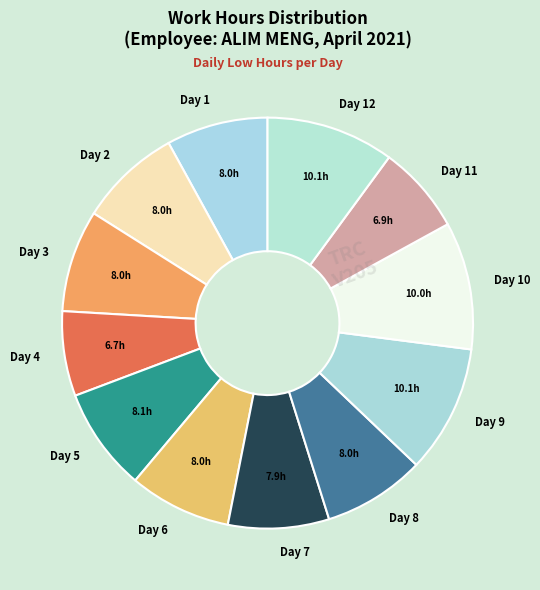

Do Day 5 and Day 10 together represent more than half of the pie?

No